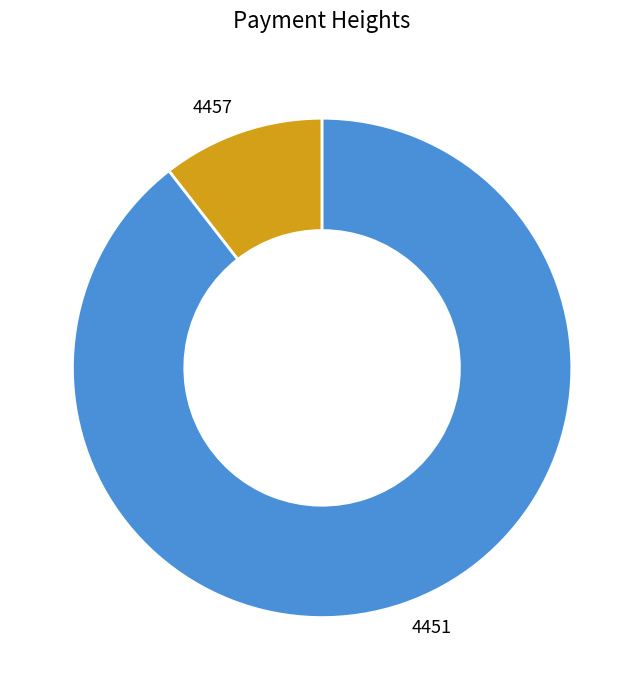

Count the number of slices in the pie.

2